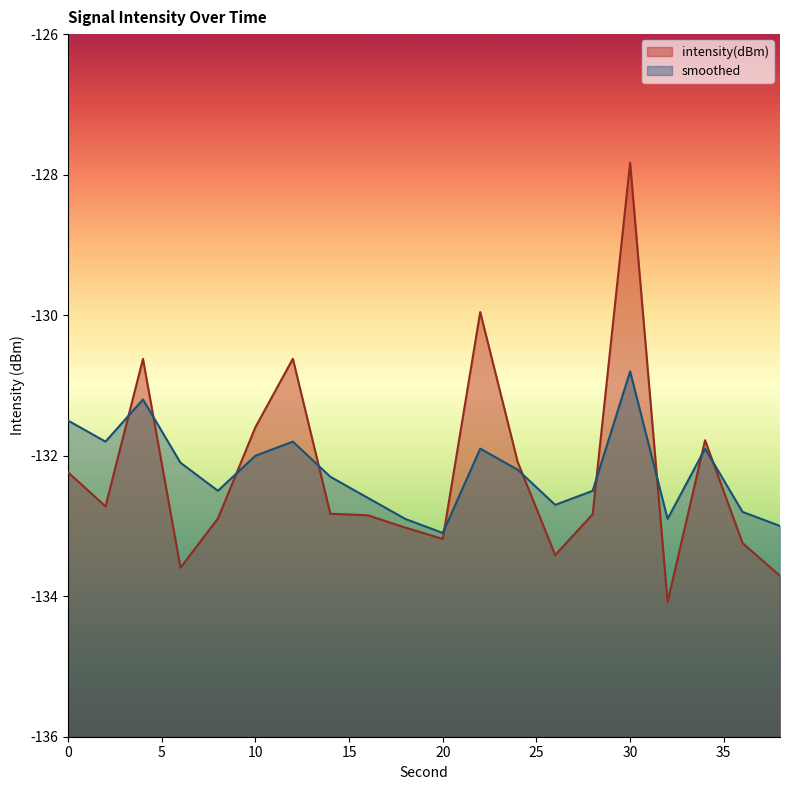

What is the spread (max minus min) of values at 32?

1.2